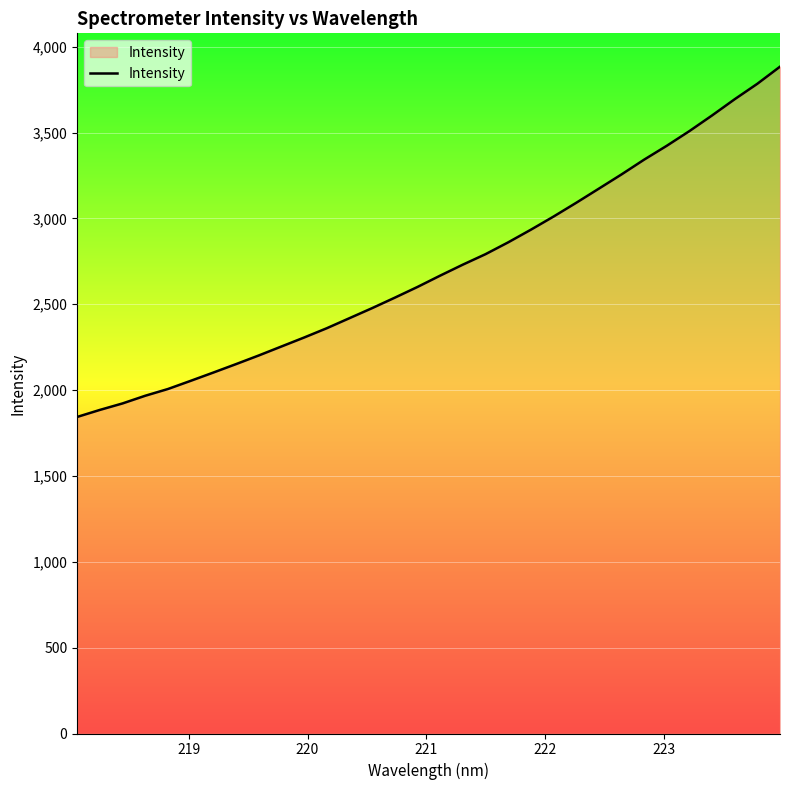

What is the difference between the maximum and minimum values?

2040.1